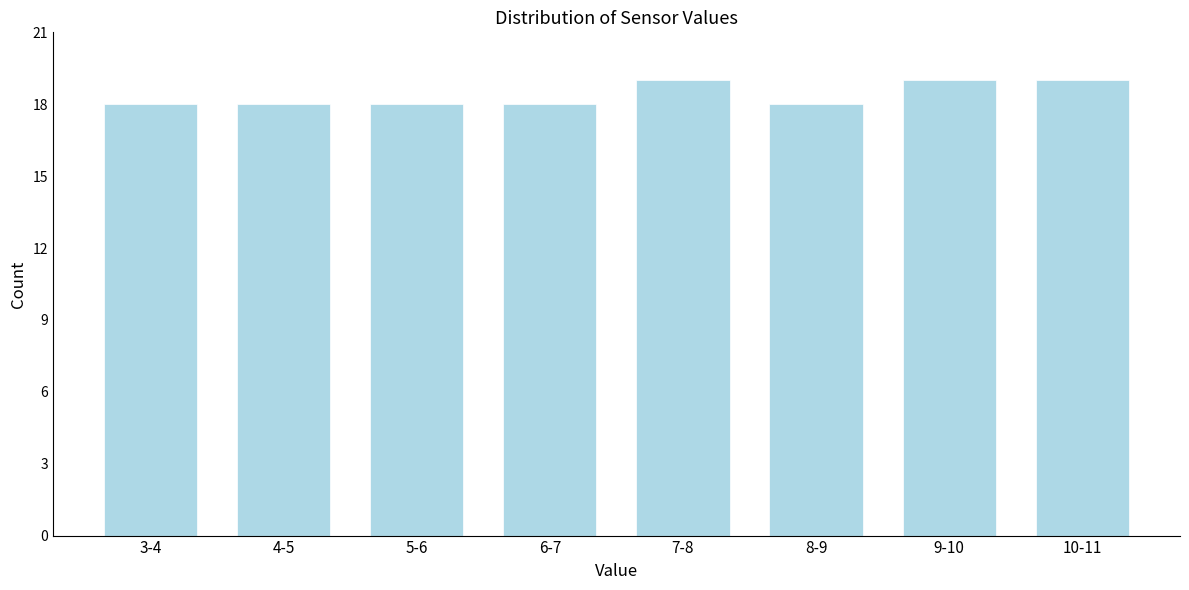

Reading left to right, what are all the values shown in this chart?

3-4=18	4-5=18	5-6=18	6-7=18	7-8=19	8-9=18	9-10=19	10-11=19